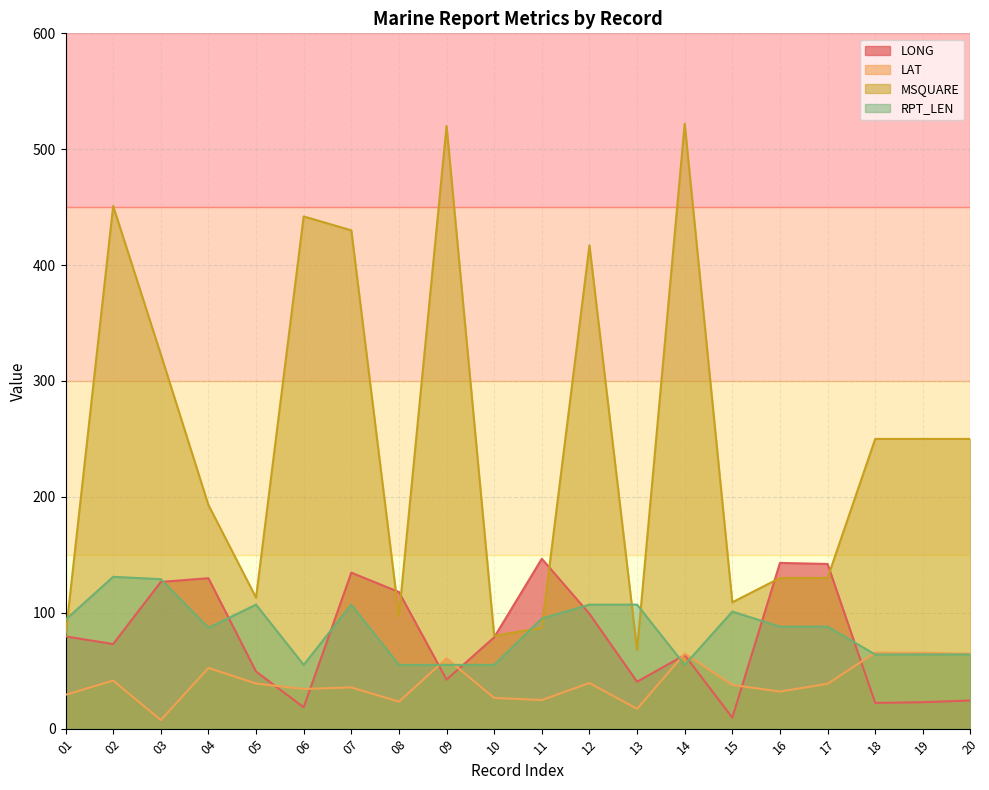

The RPT_LEN series shows 64.0 at 19. True or false?

True